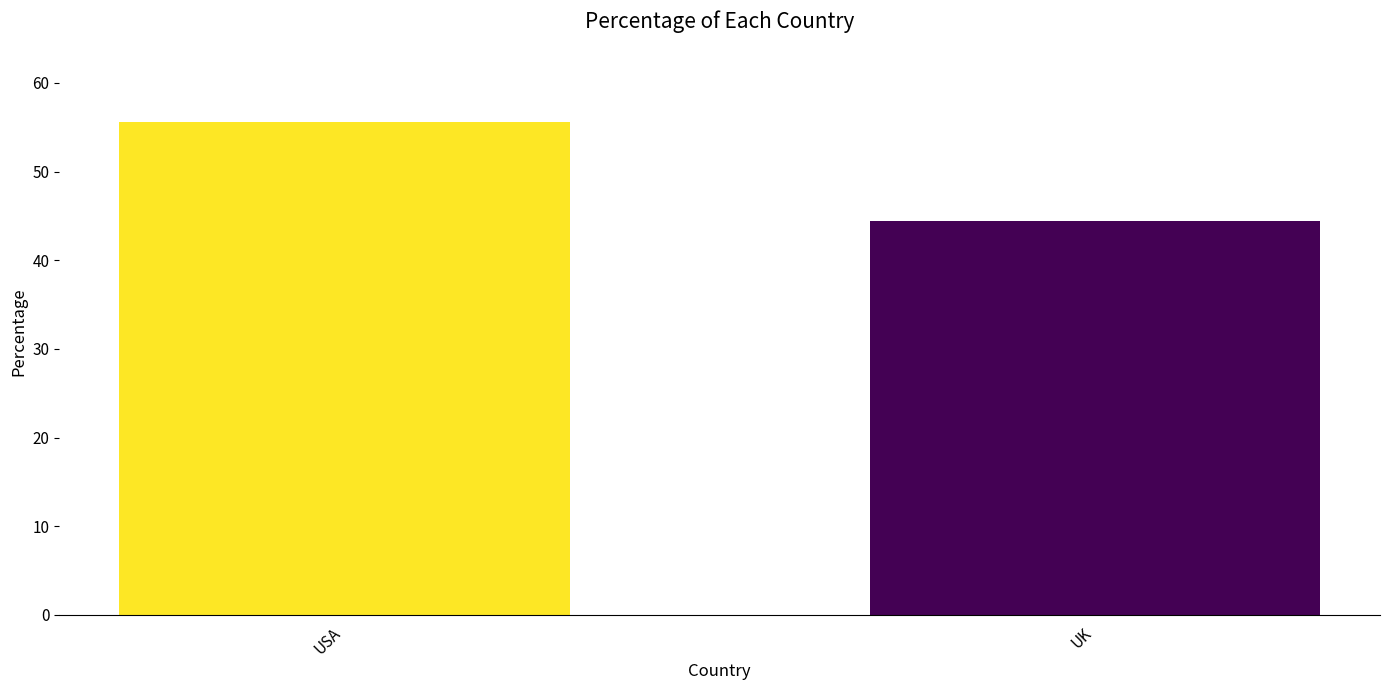

What is the average value?

50.0